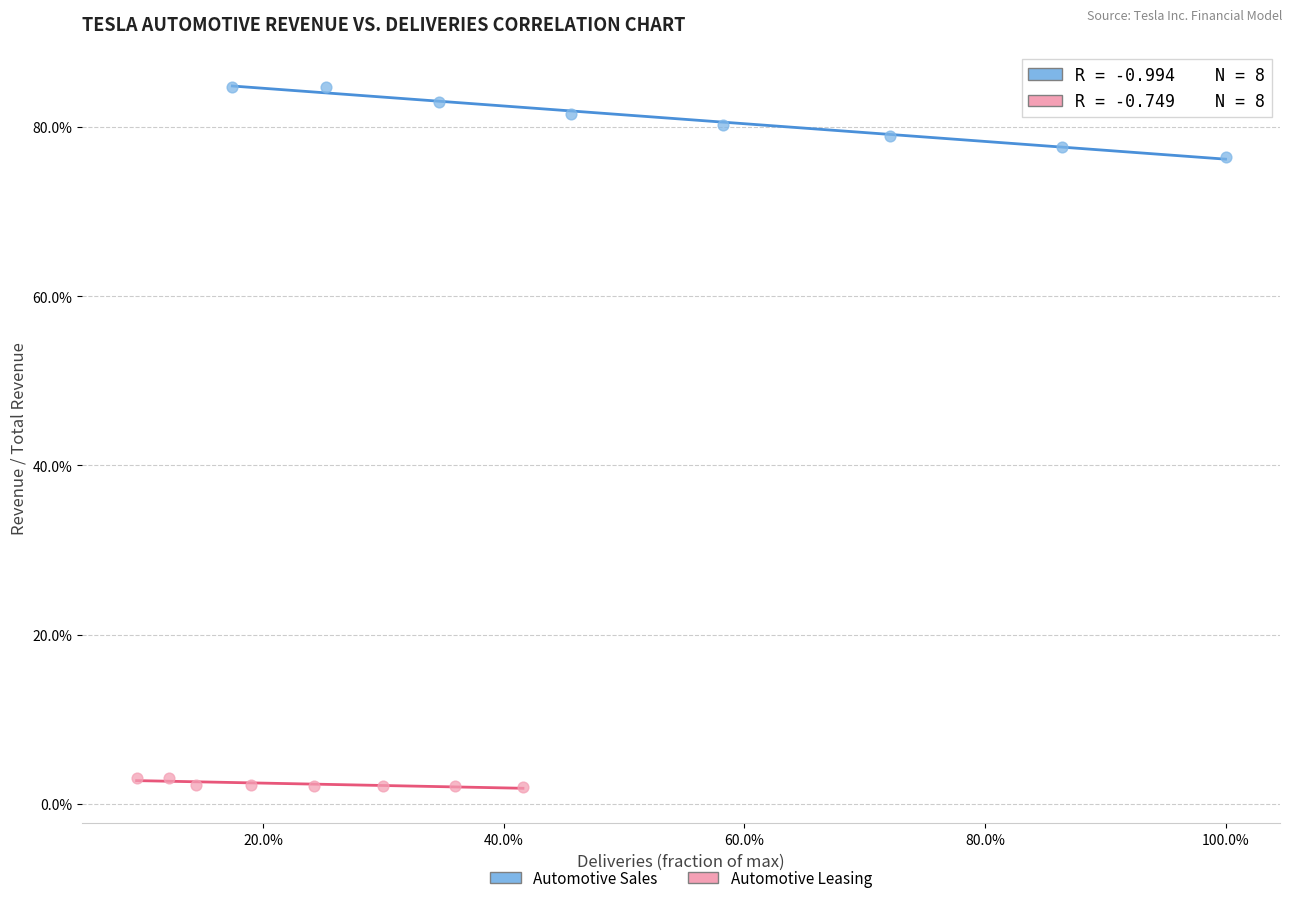

Which series reaches the minimum Y coordinate?

Automotive Leasing